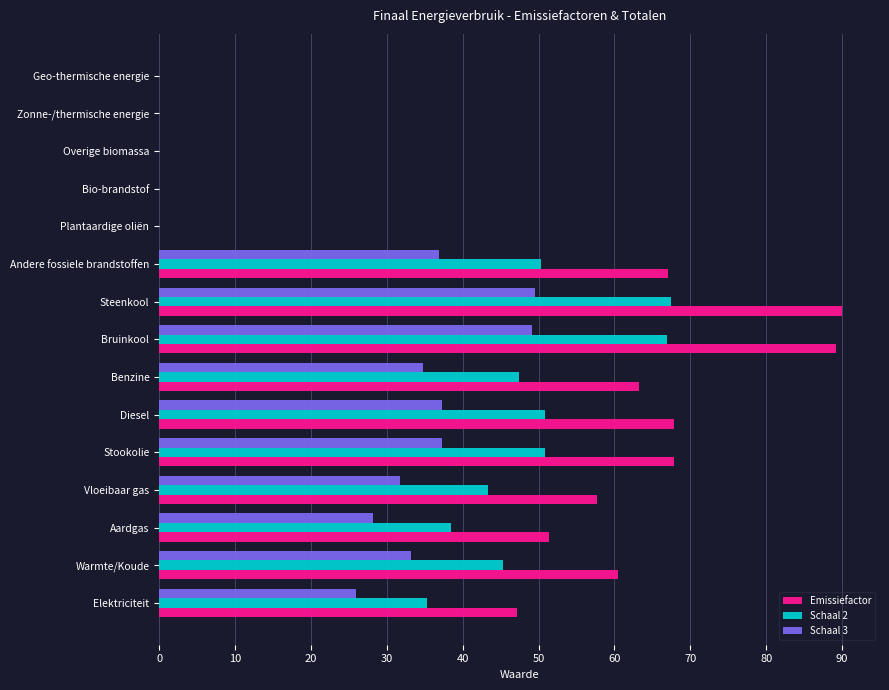

How many series are shown in this chart?

3